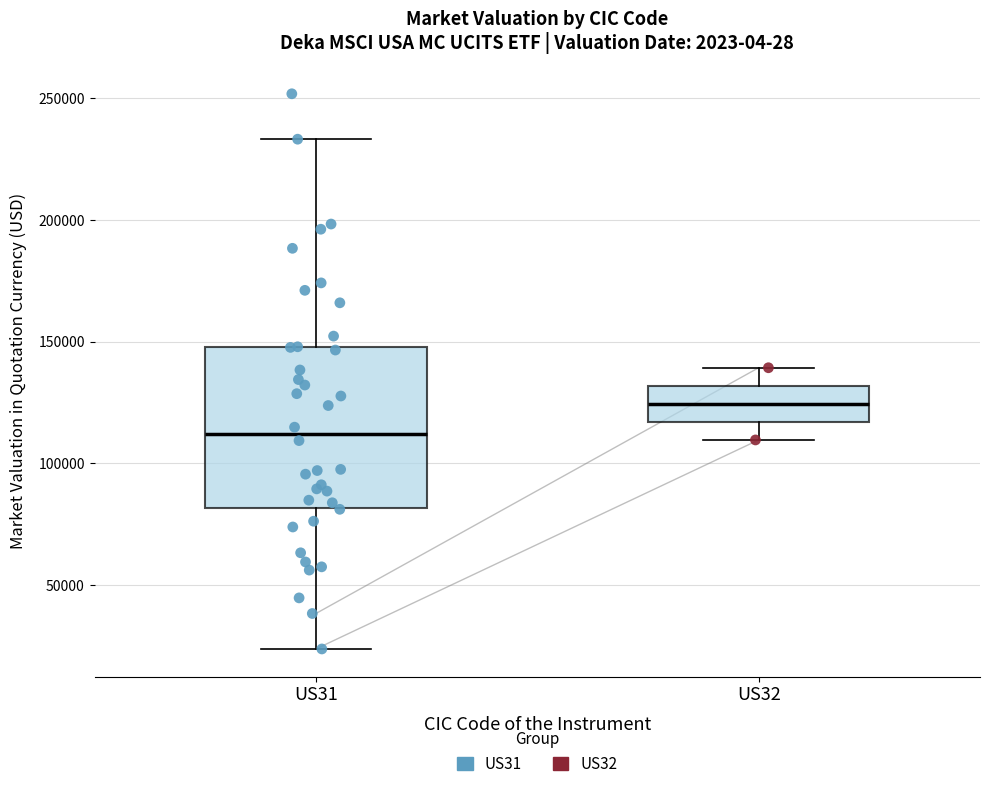

Which box's median line is the highest?

US32